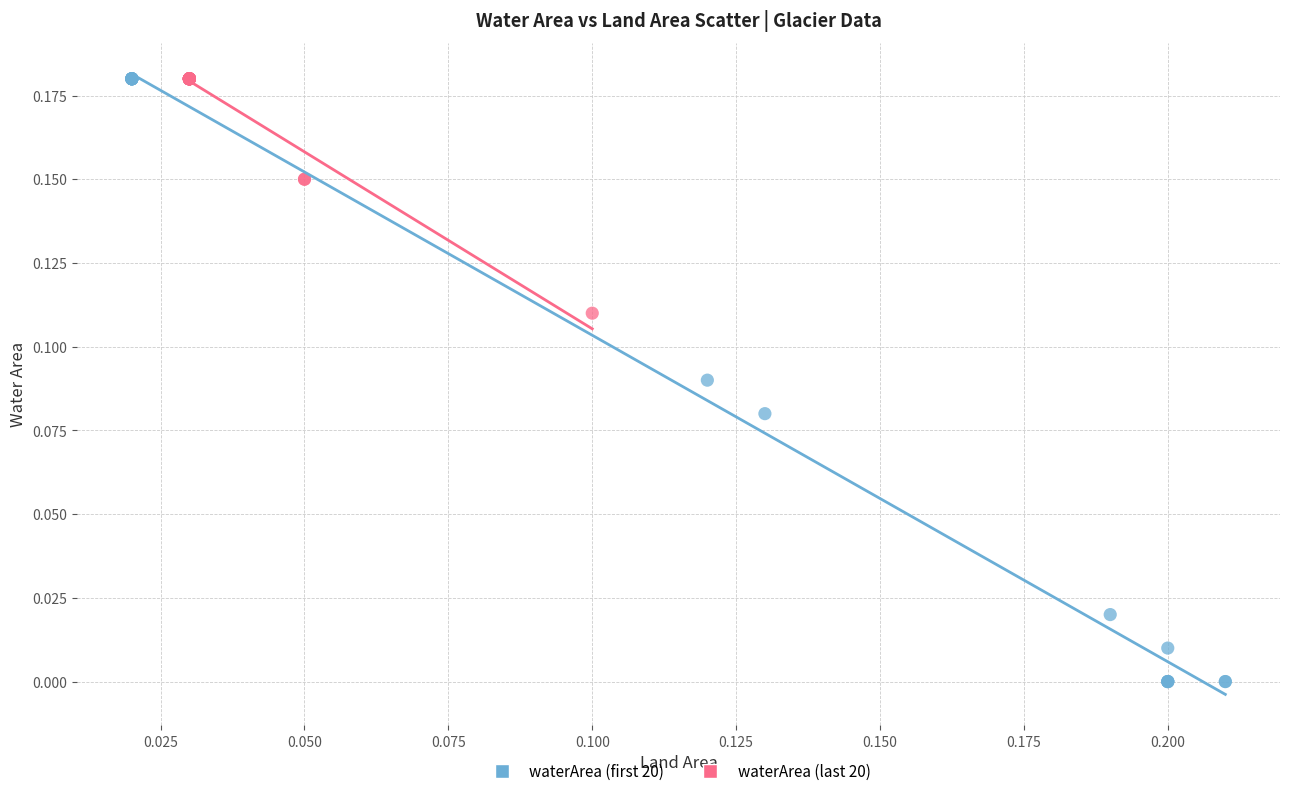

Which series has the largest Y range (max minus min)?

waterArea (first 20)